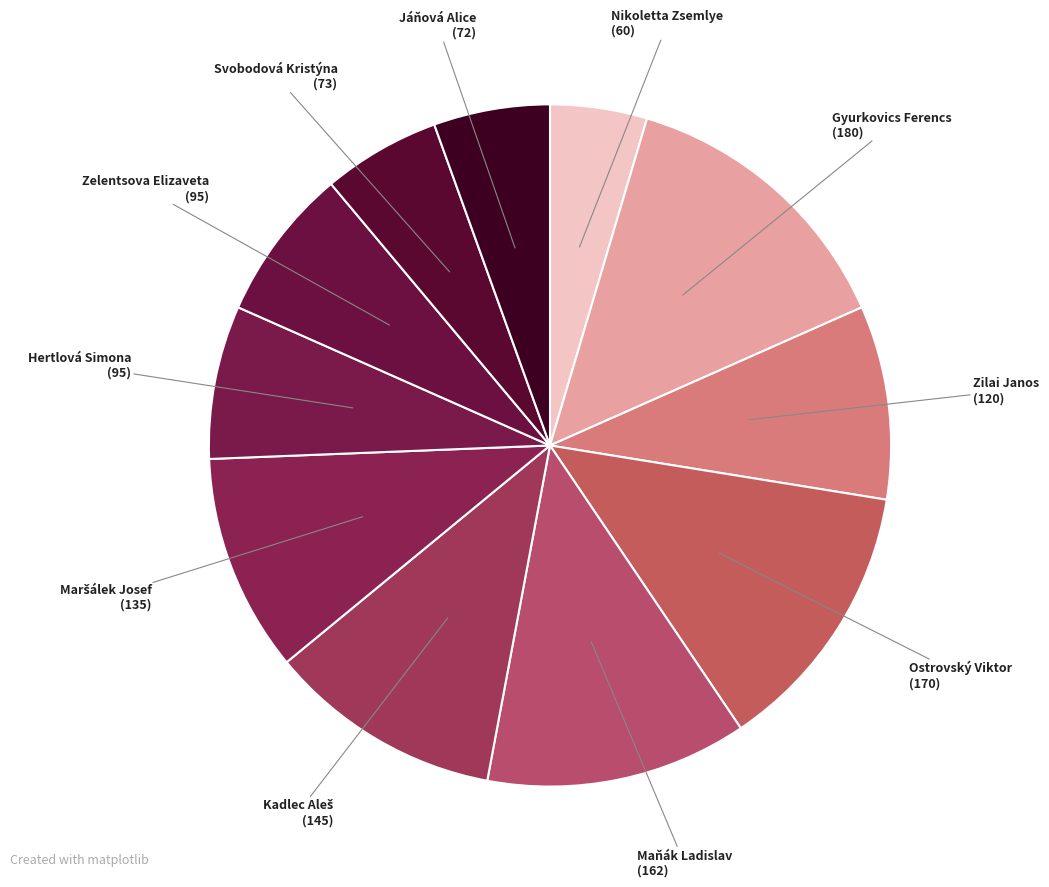

Does any single category account for the majority?

No